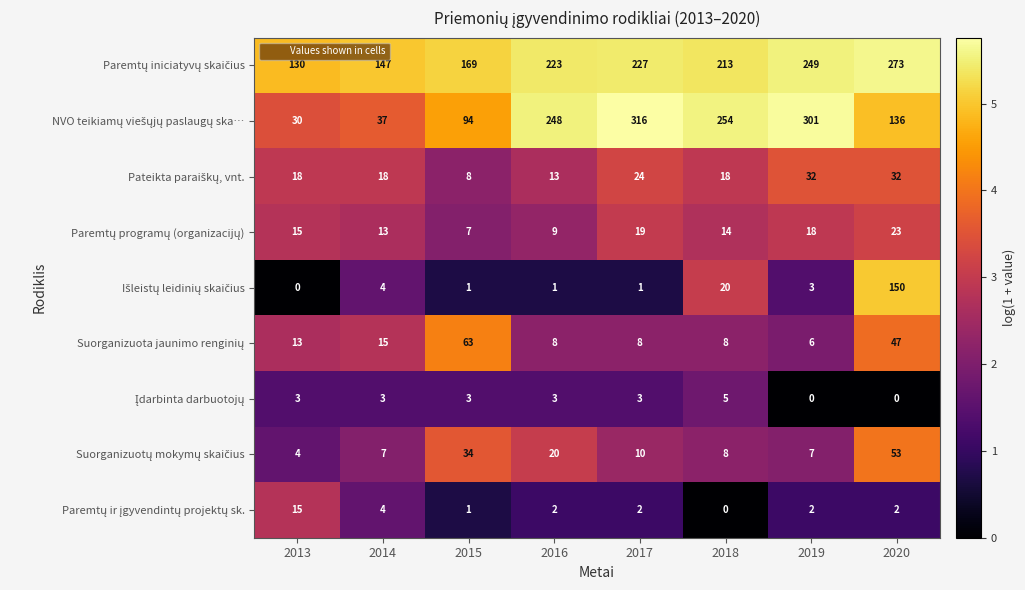

At which category is the sum across all series the highest?

2020